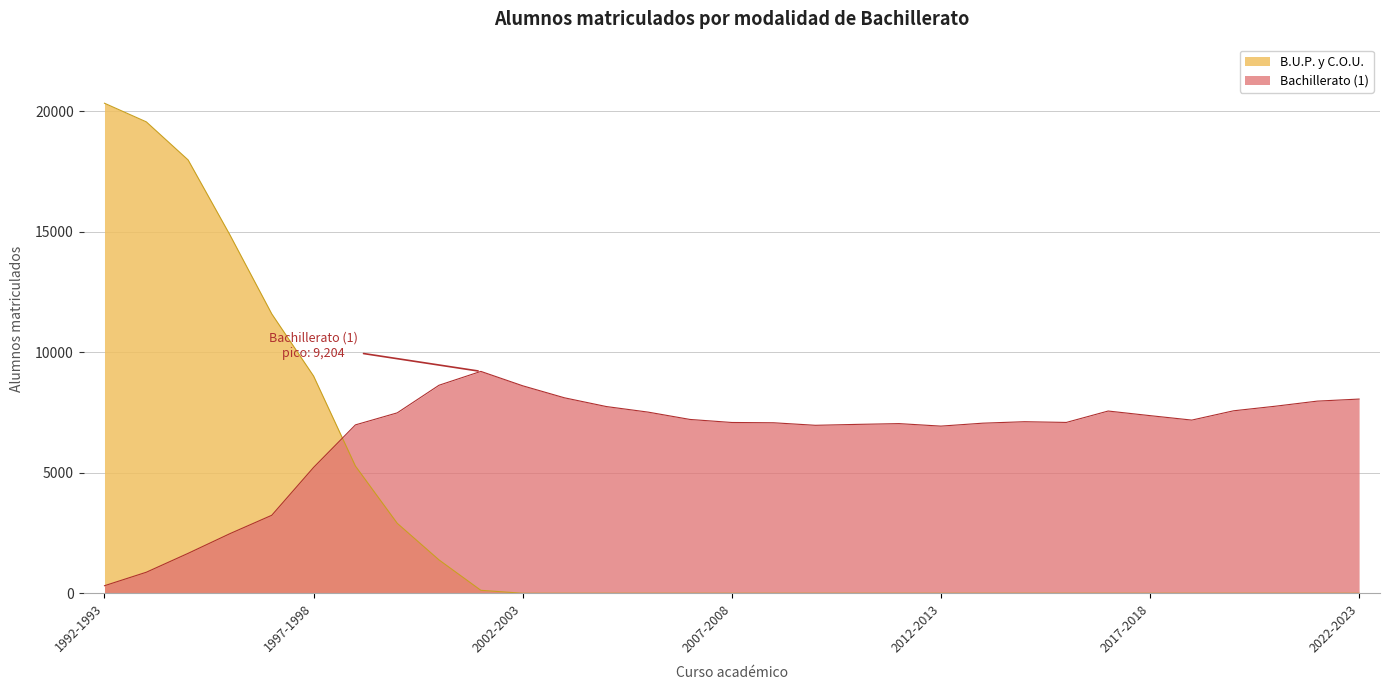

Is it true that Bachillerato (1) equals 314 at 1992-1993?

True